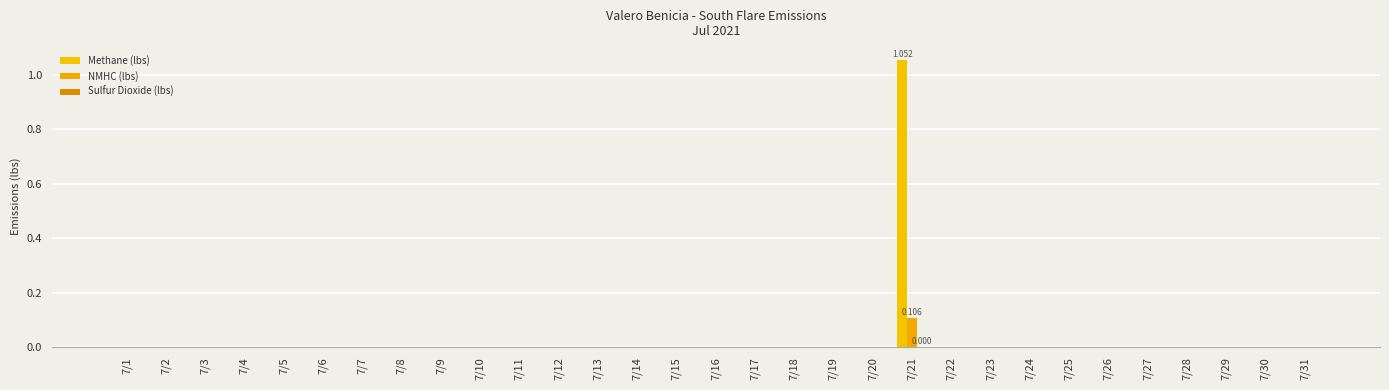

Are the bars horizontal?

No